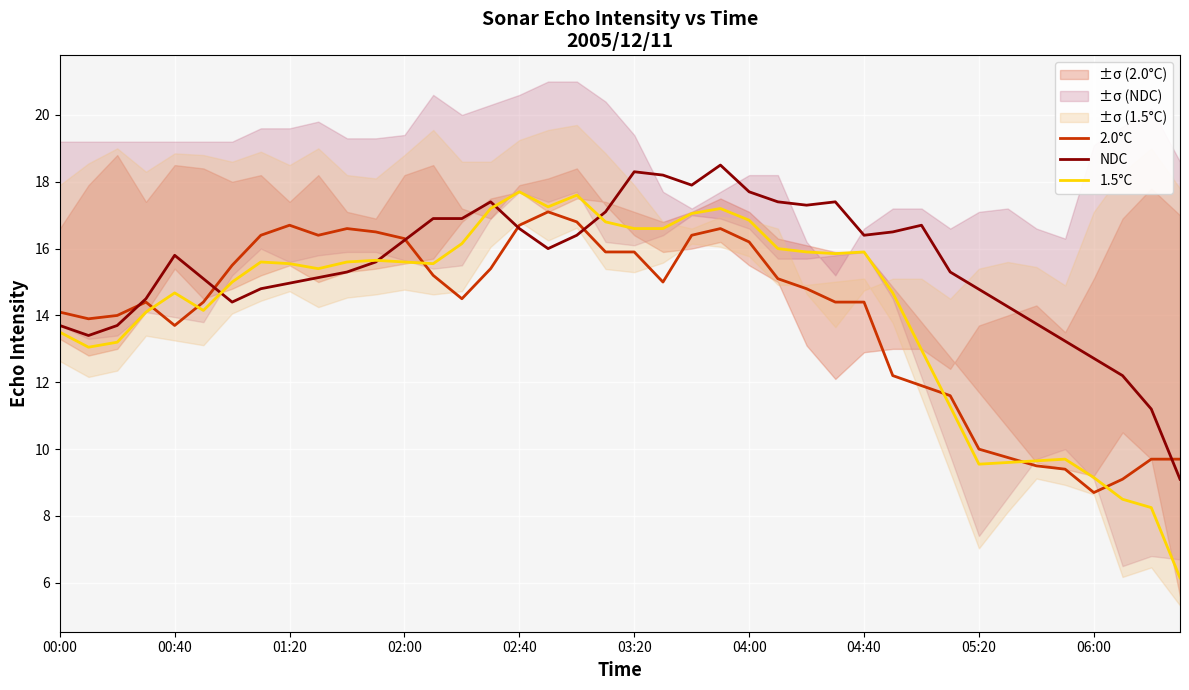

What is the value of the 1.5°C point at the 37th from the left?

9.1